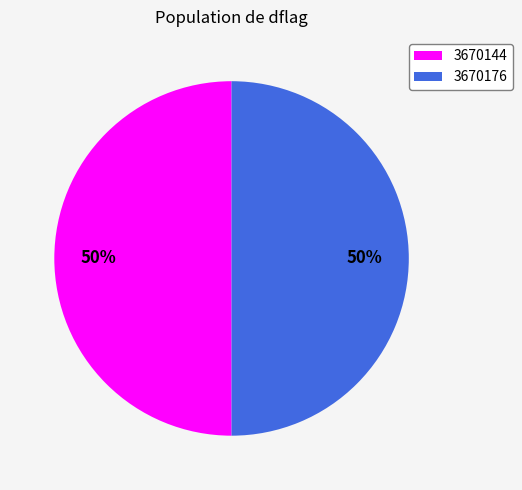

Do 3670144 and 3670176 together represent more than half of the pie?

Yes